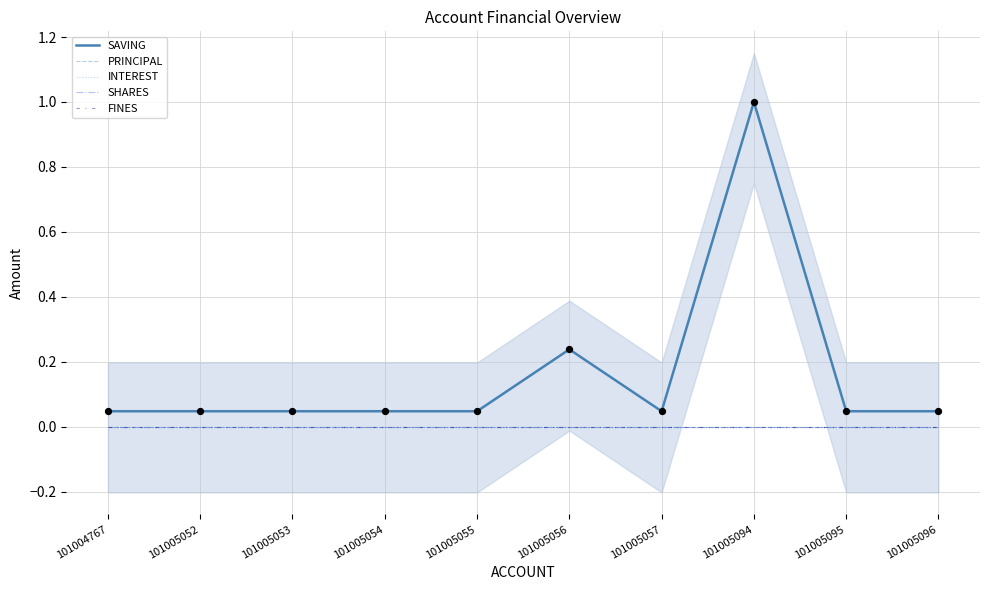

At which category is the sum across all series the highest?

101005094